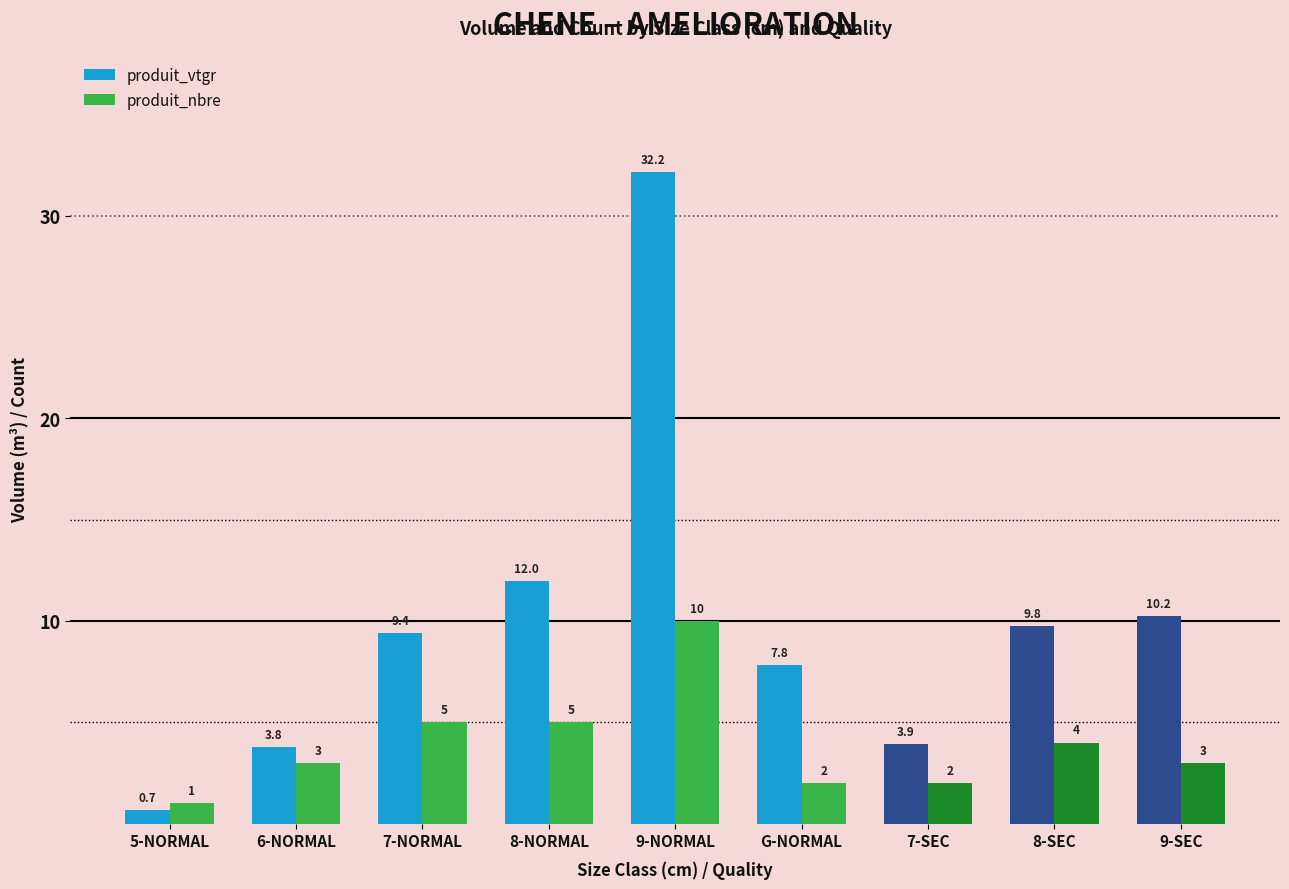

What value does the produit_nbre series have at 8-SEC?

4.0